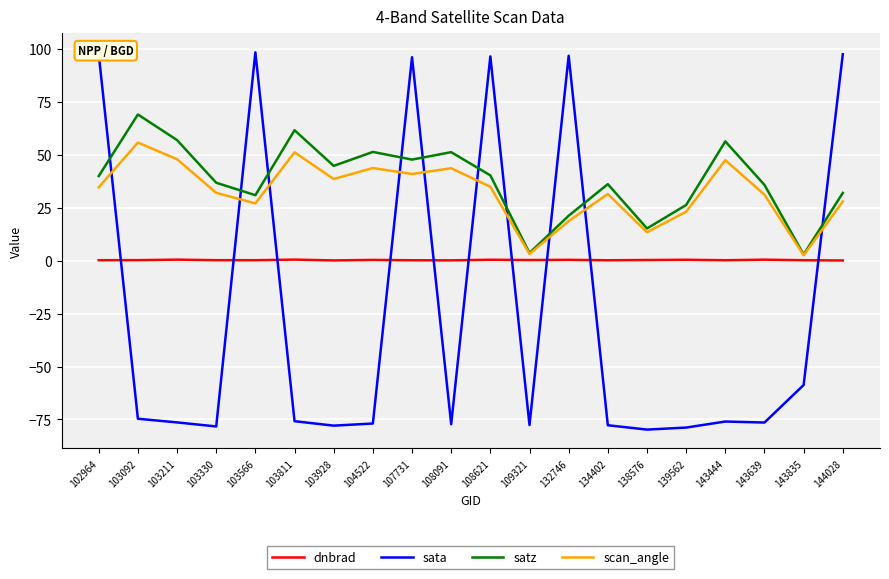

What is the sum of the scan_angle values at 143835 and 109321?

5.8